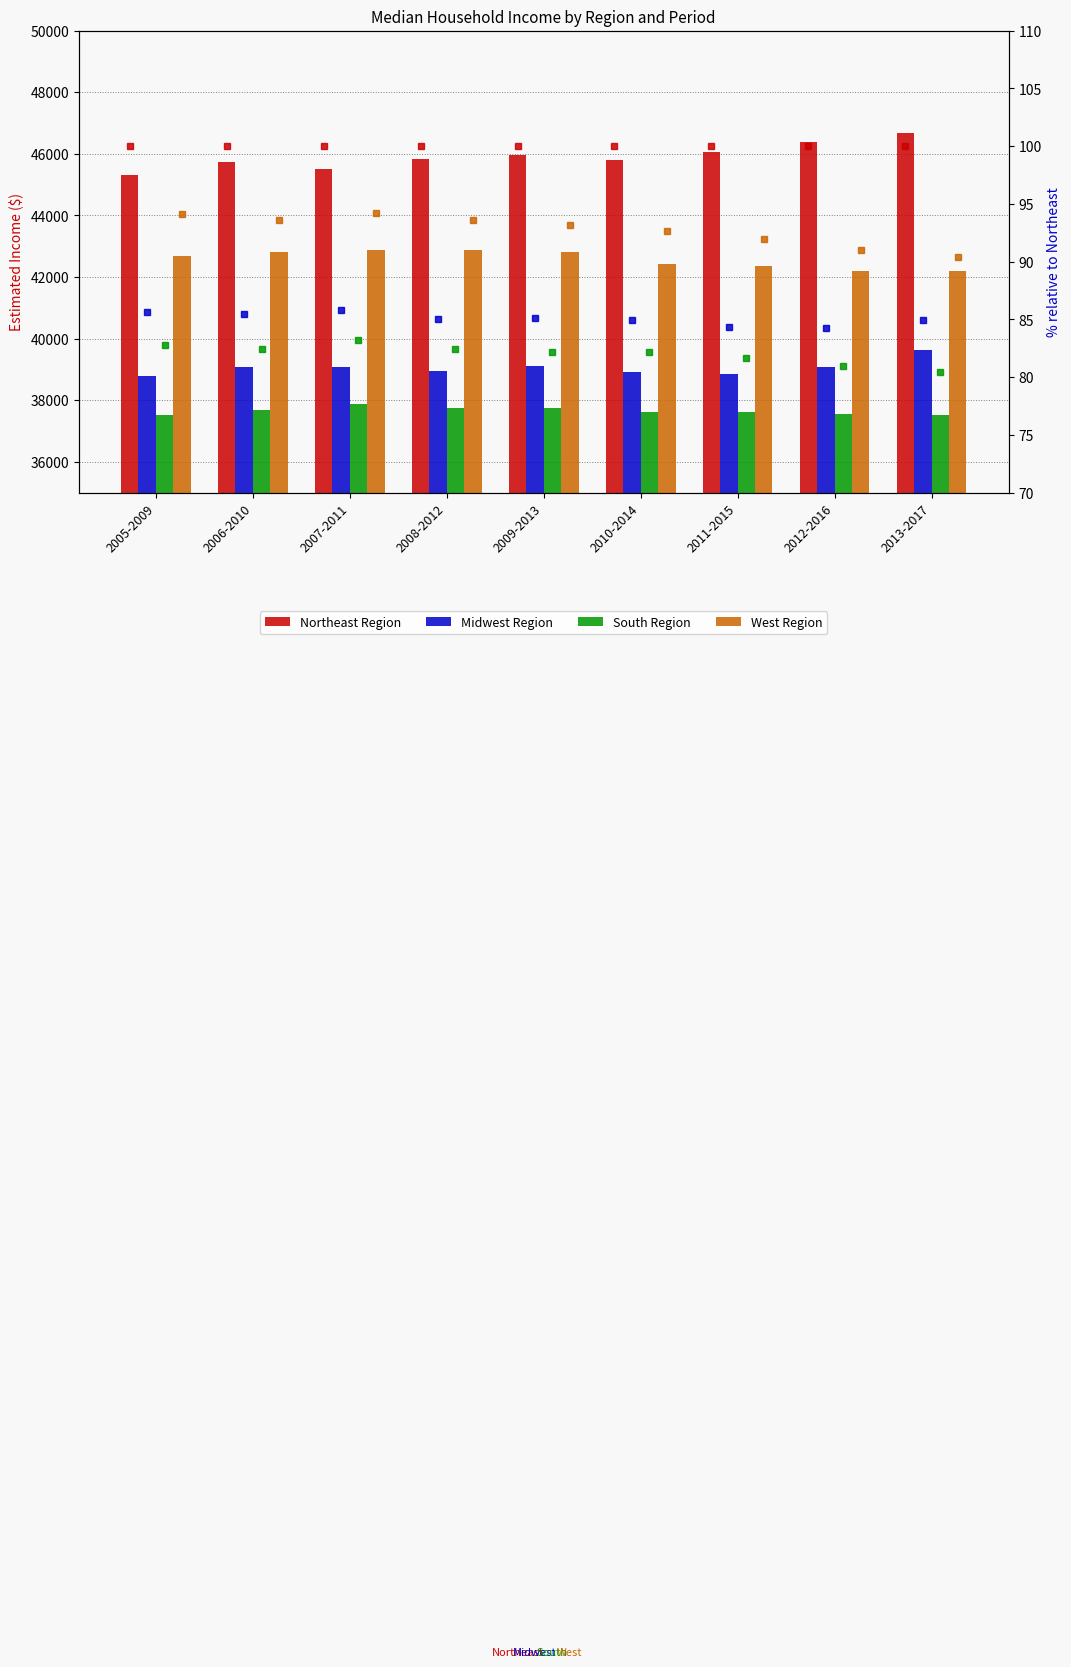

Which series has the widest spread of values?

Northeast Region